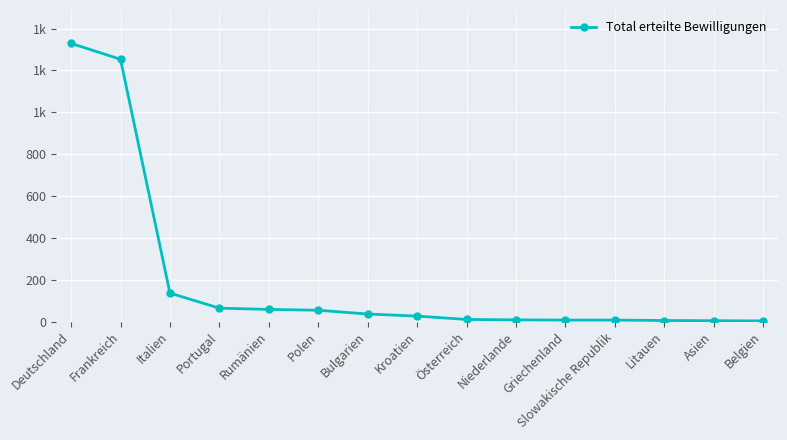

Is this an area chart (filled region under the line)?

No